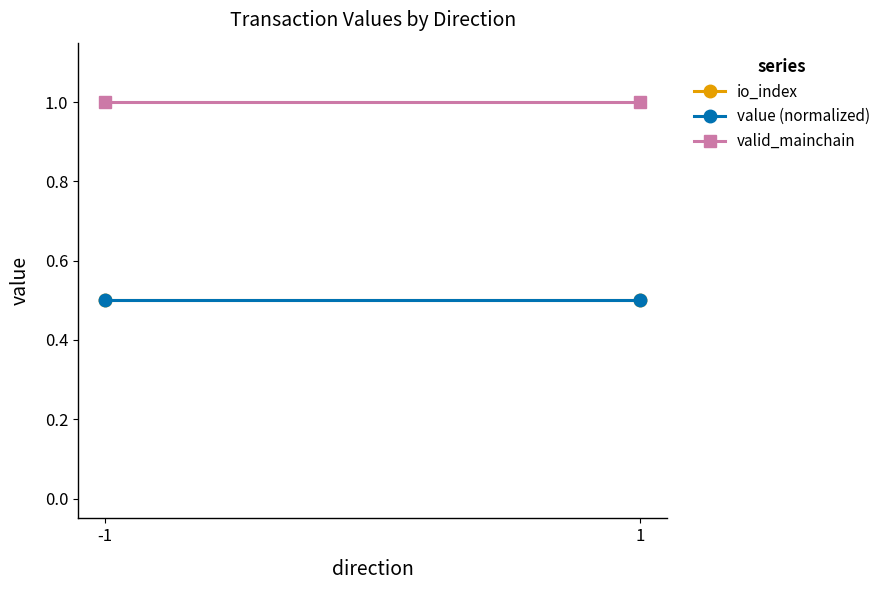

What is the total value across all series at -1?

2.0